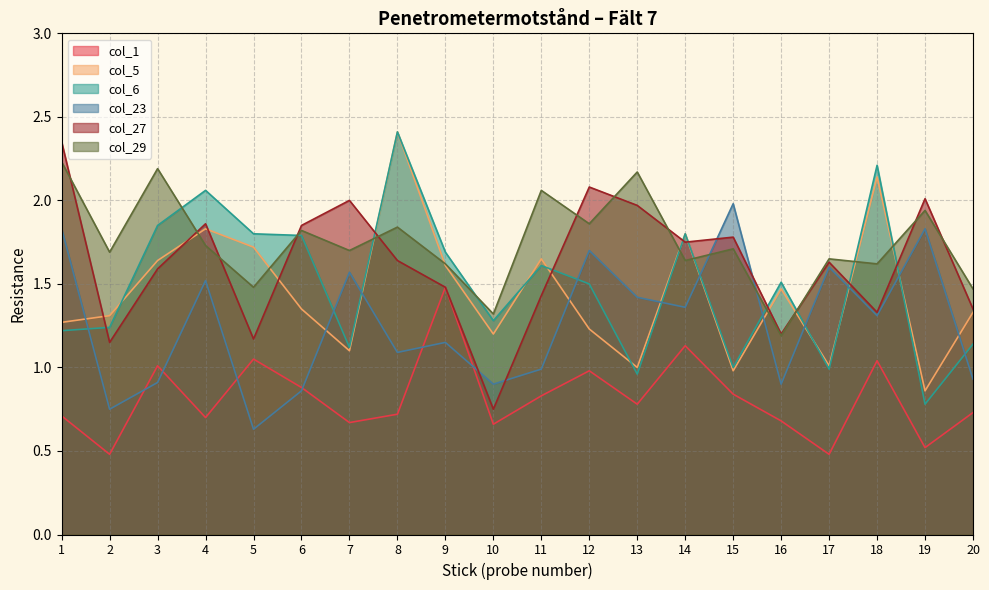

True or false: col_23 has more than 2 points higher than both neighbors.

True